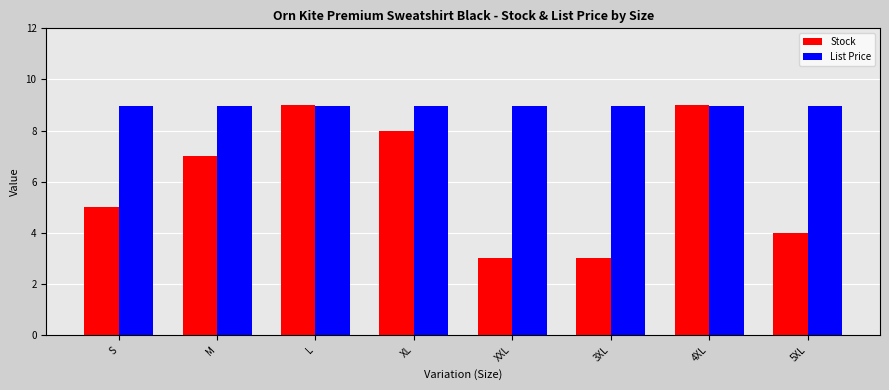

How many bars are there in total?

16